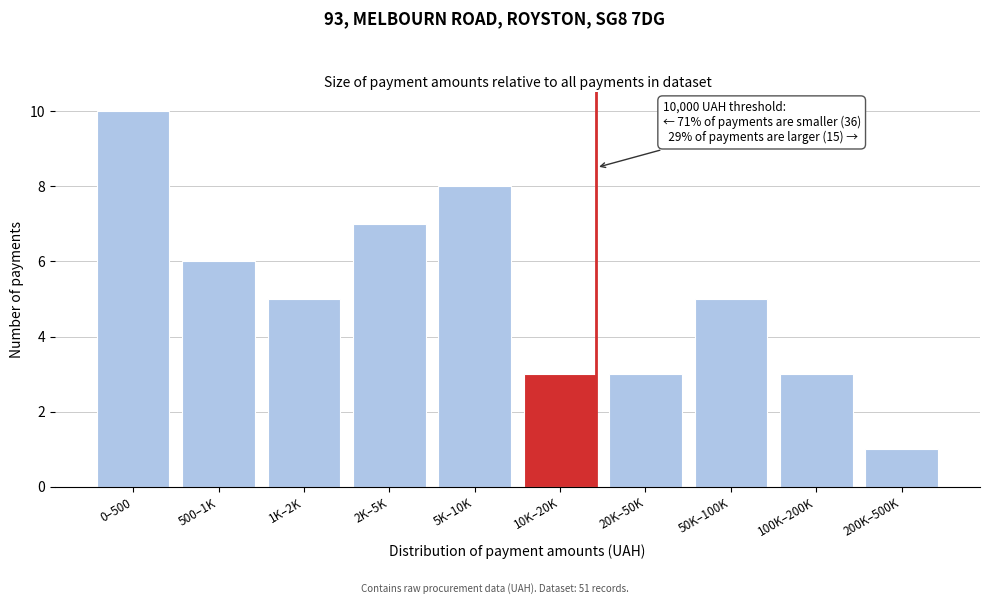

Reading left to right, transcribe all the data shown in this chart.

10	6	5	7	8	3	3	5	3	1